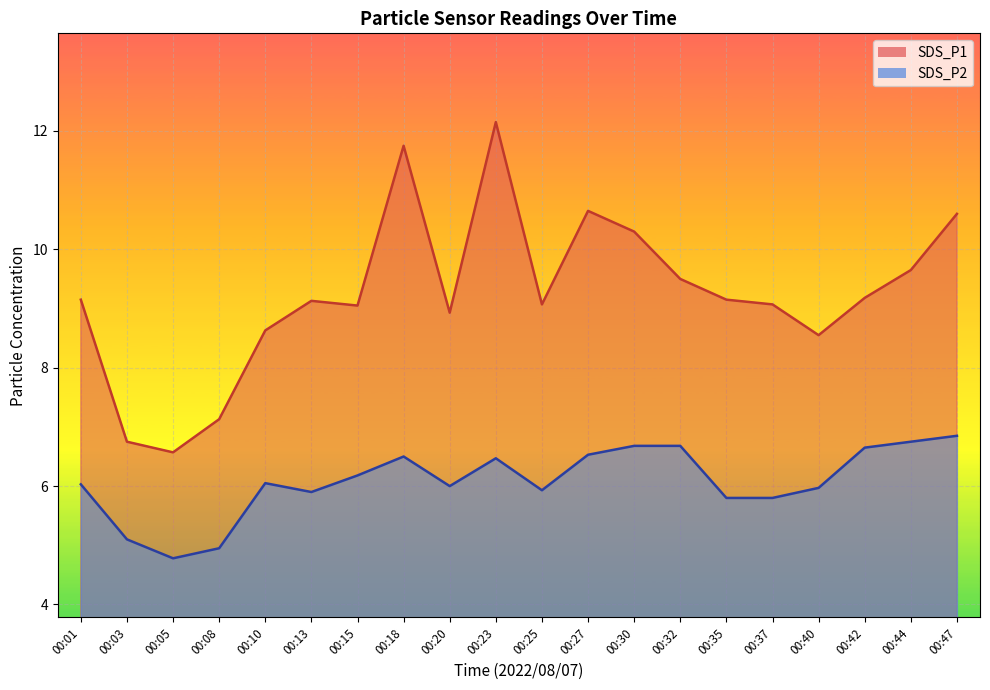

Does the chart display data point markers on the line(s)?

No